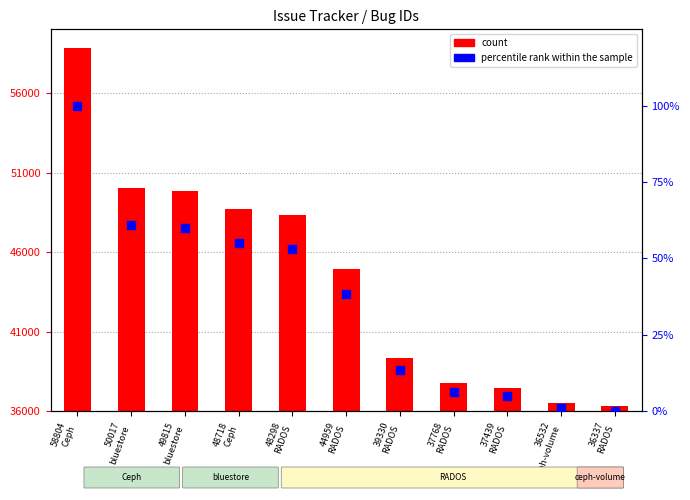

Which series has the largest total across all categories?

count